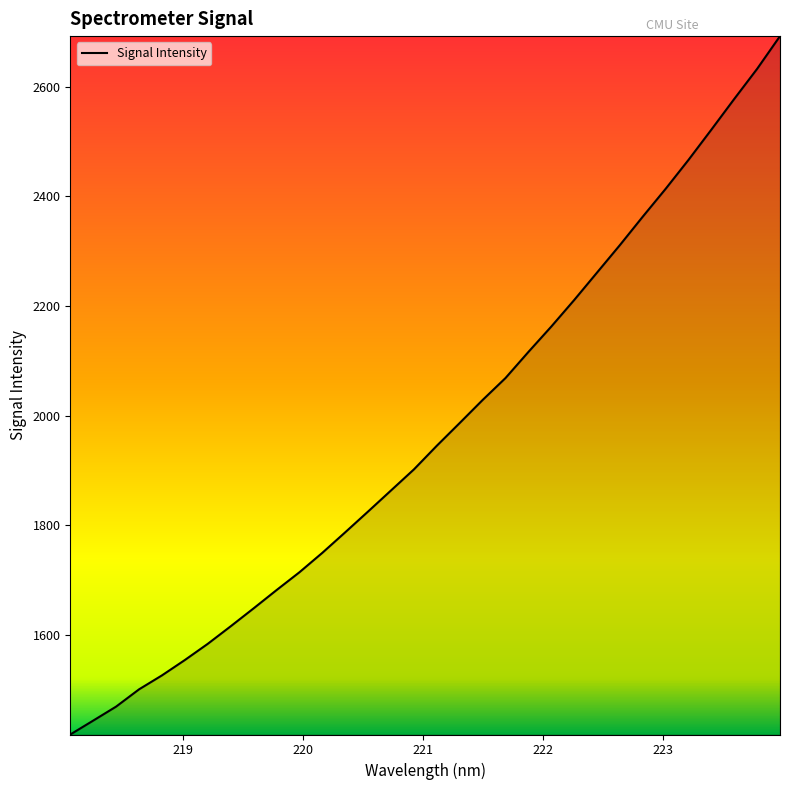

How many series are shown in this chart?

1